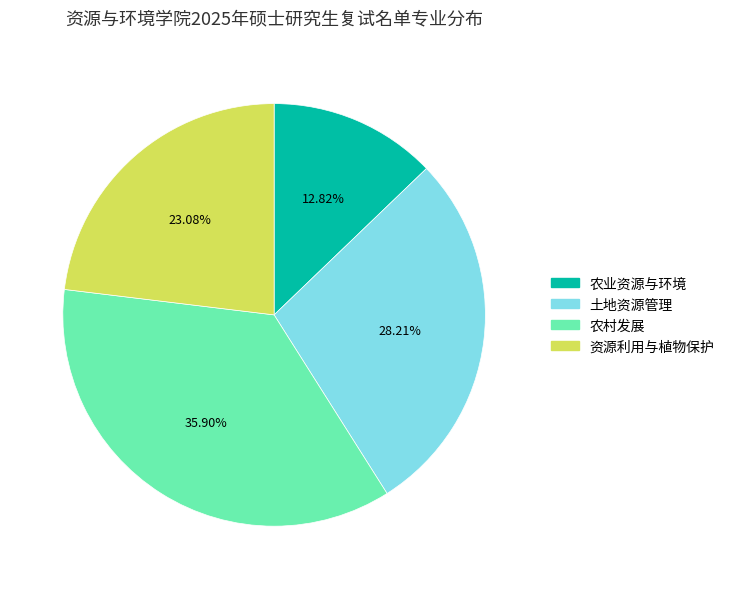

Does 土地资源管理 represent more than half of the total?

No